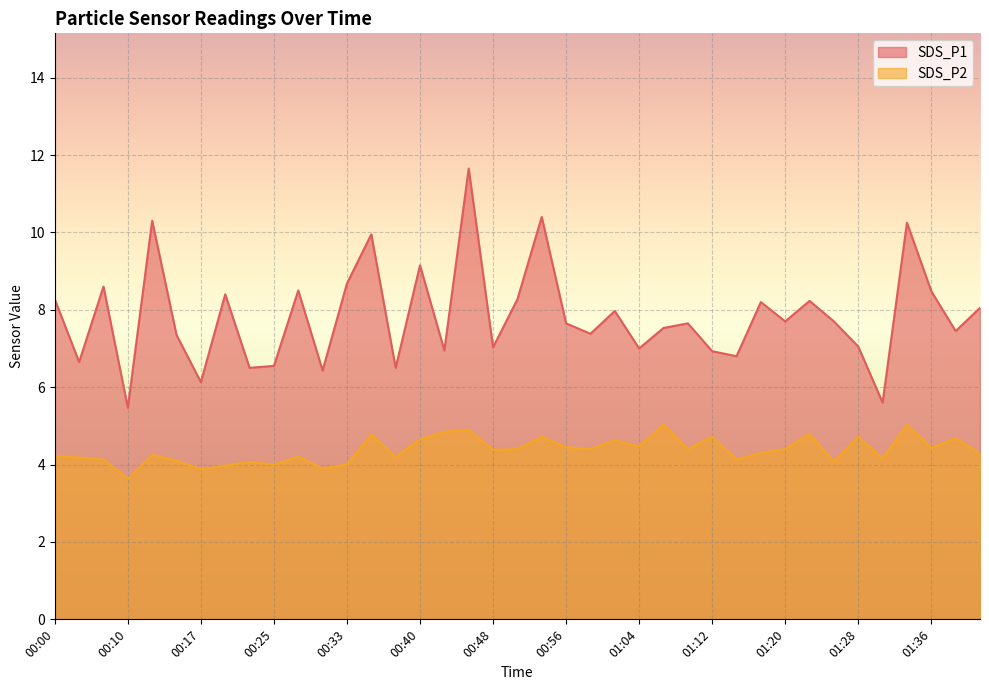

Between 00:43 and 01:36, which series saw the biggest shift?

SDS_P1